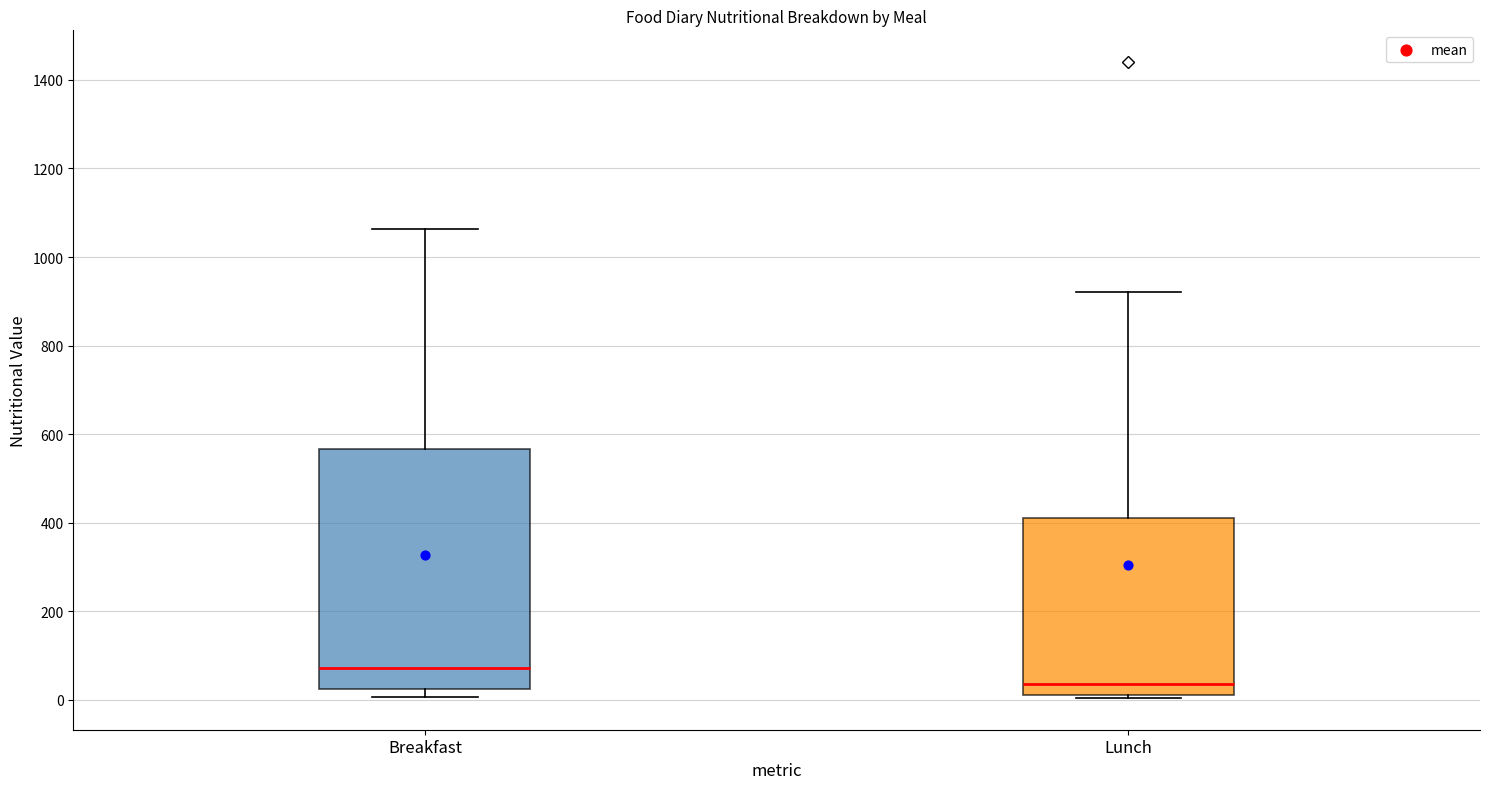

Which box has the highest median line?

Breakfast